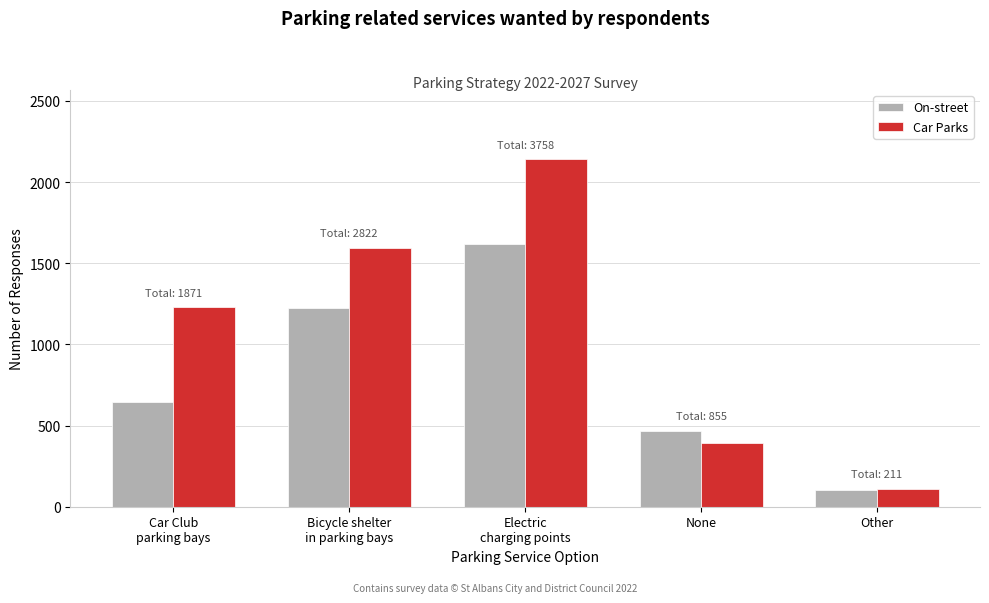

Reading right to left, transcribe all the data shown in this chart.

On-street: 100	465	1619	1227	643
Car Parks: 111	390	2139	1595	1228